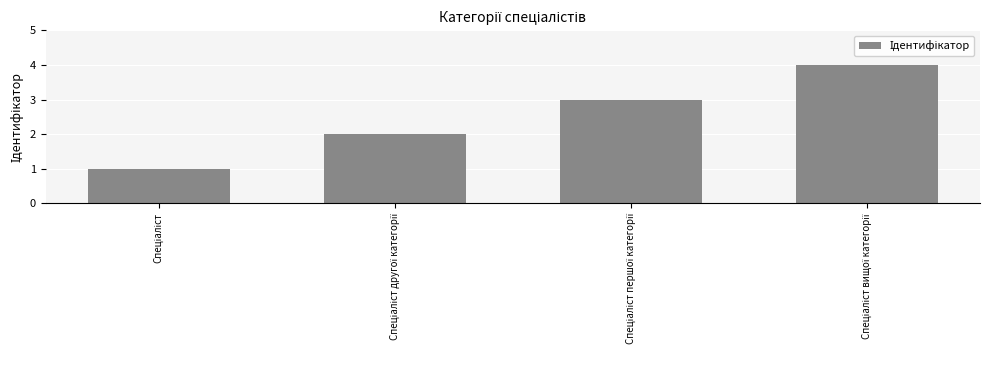

What is the sum of all values?

10